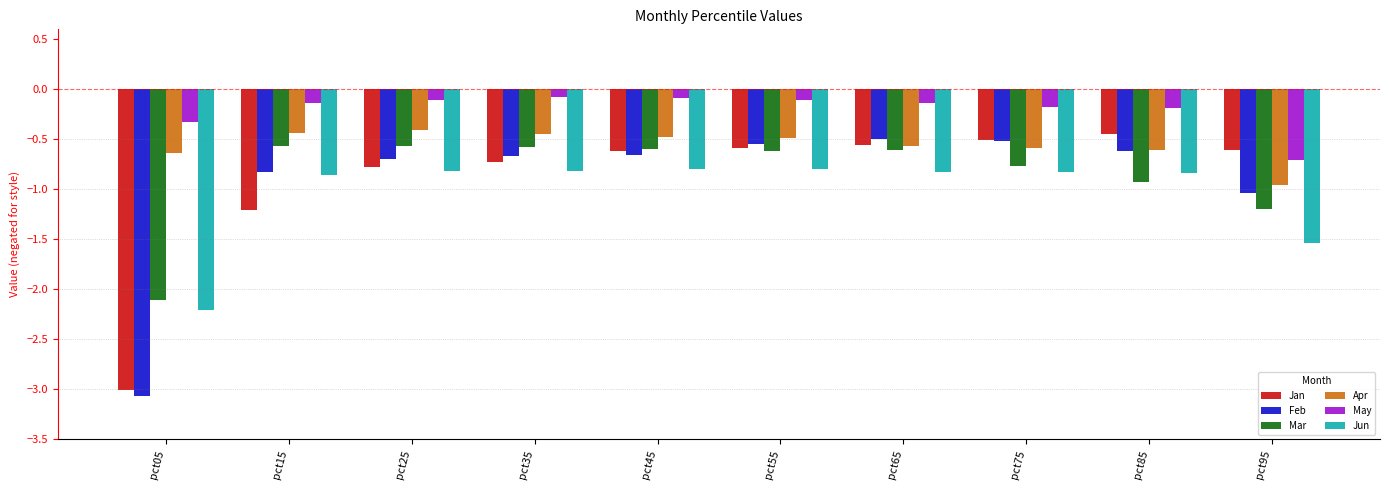

True or false: Jan has a value of -4.0 at pct05.

False